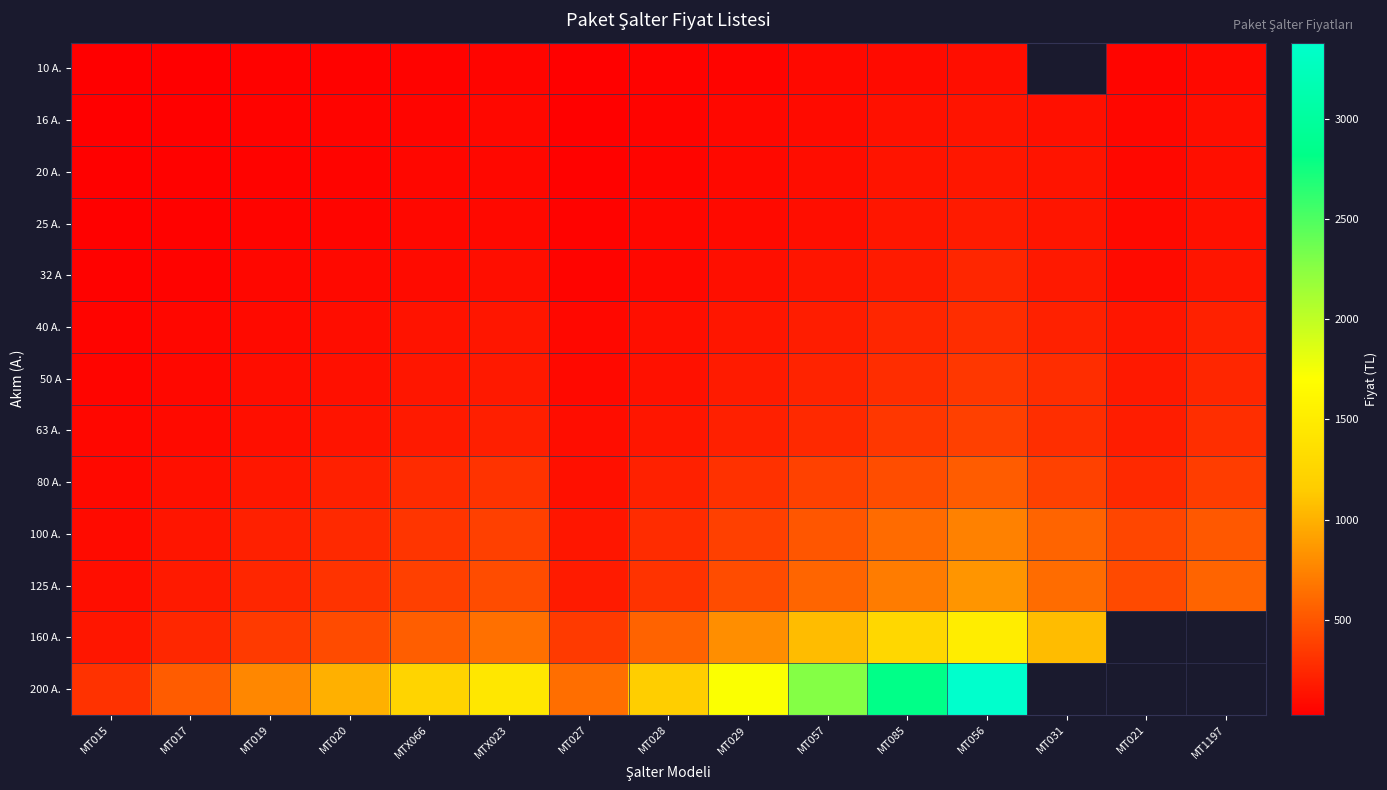

Is it true that 125 A. equals 165.8 at MT015?

False